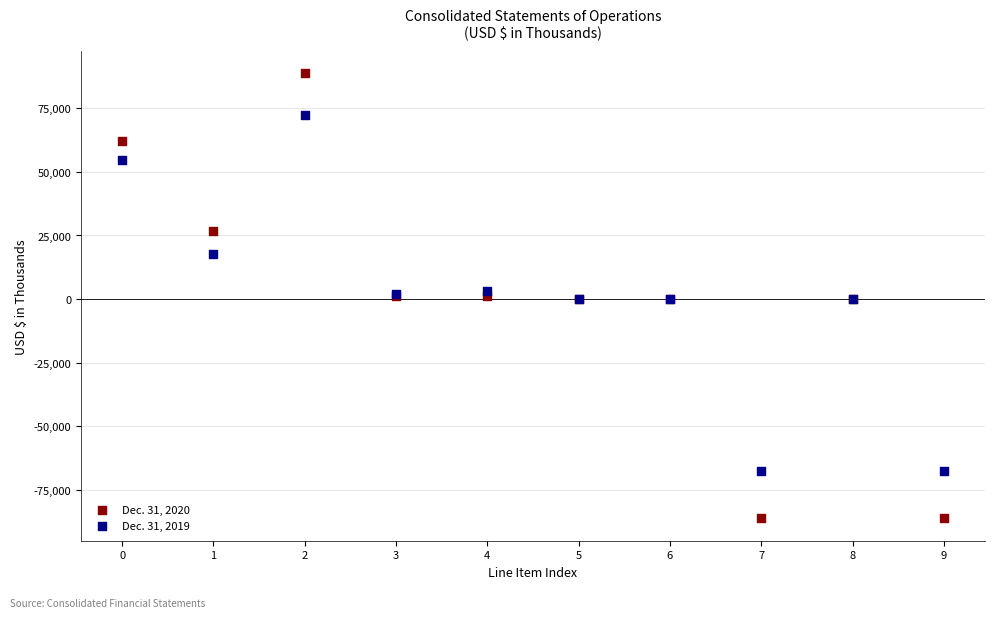

What are all the series names shown in the legend?

Dec. 31, 2020, Dec. 31, 2019